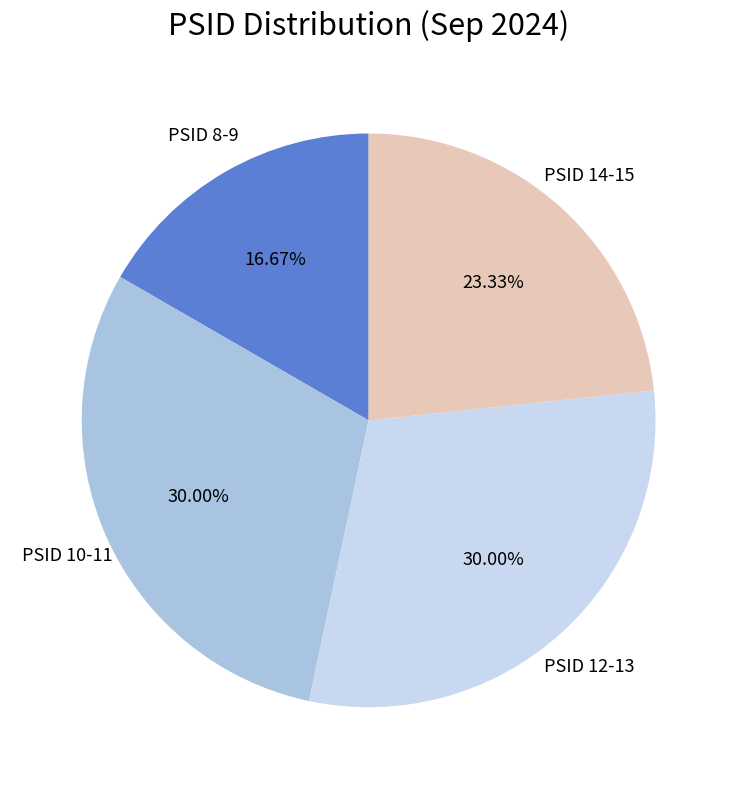

Is there a majority slice in this chart?

No